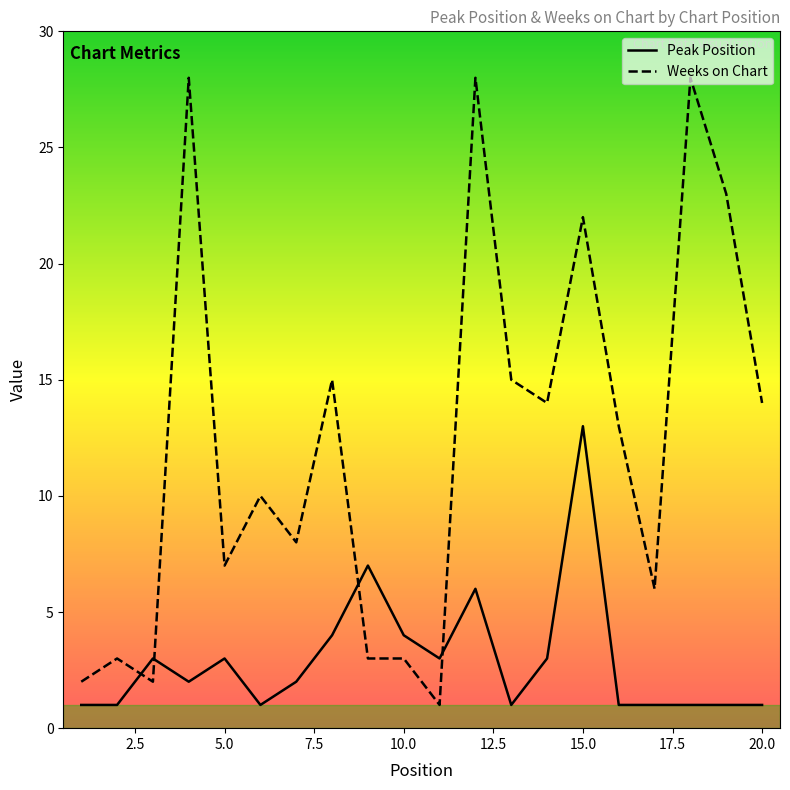

How many times do Weeks on Chart and Peak Position cross each other?

4